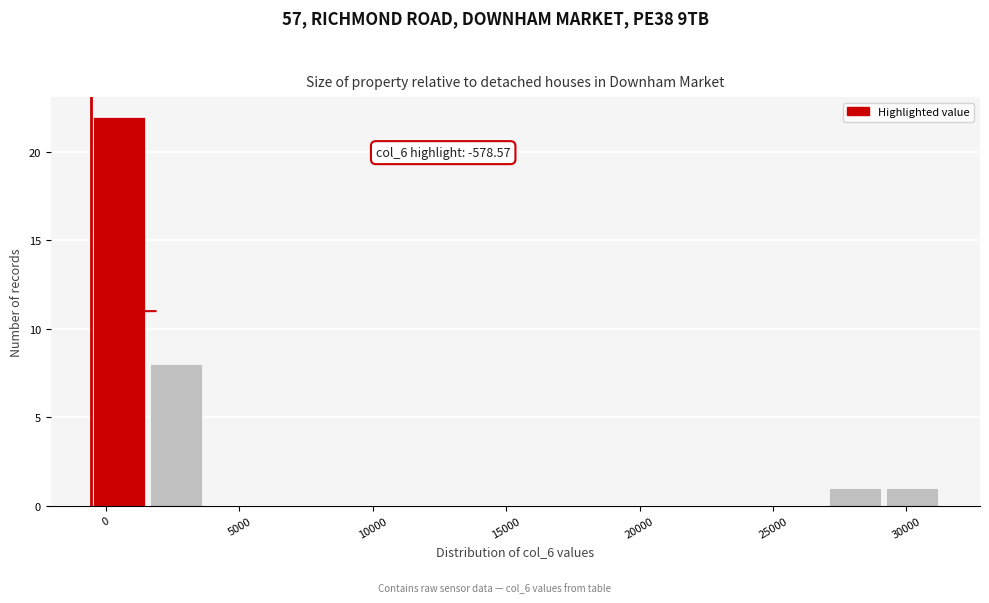

Which range on the x-axis has the tallest bar?

-500 to 1500